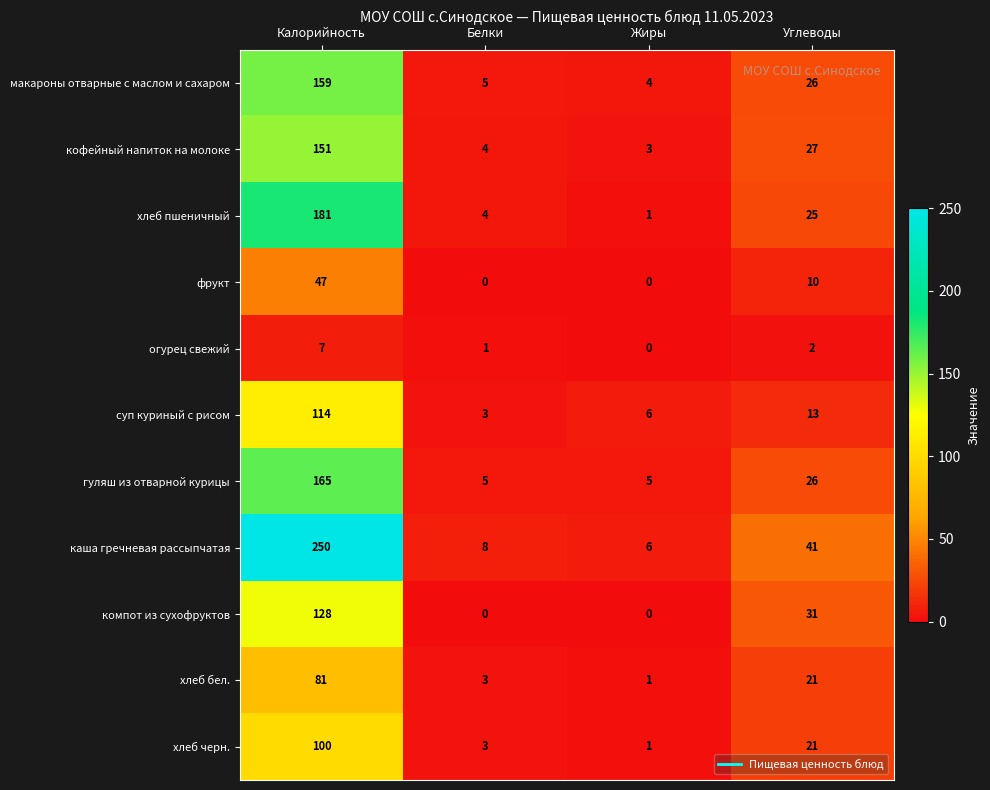

Where does the хлеб пшеничный series first go above 25?

Калорийность